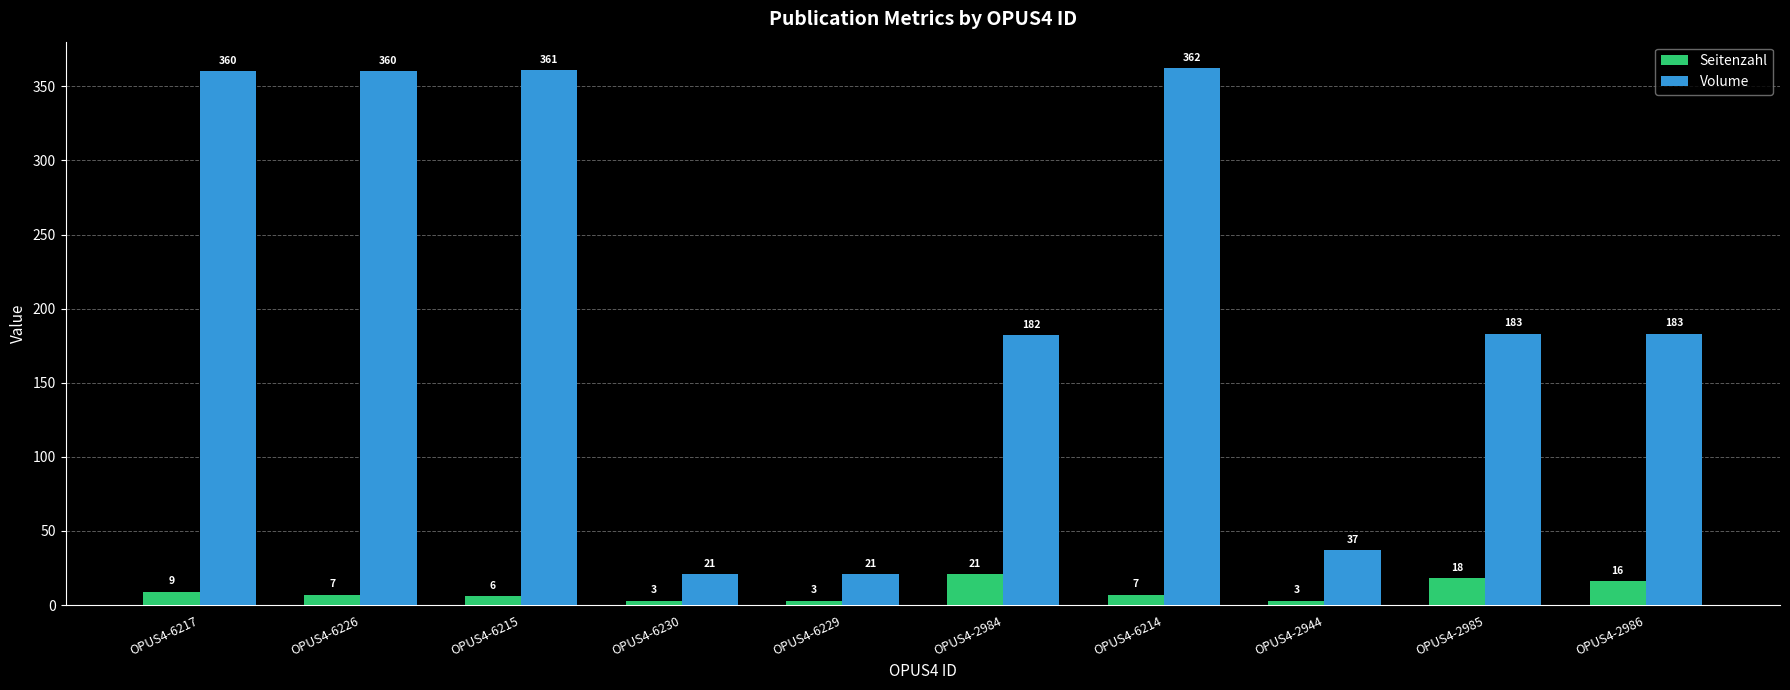

At which label does Volume reach its peak?

OPUS4-6214